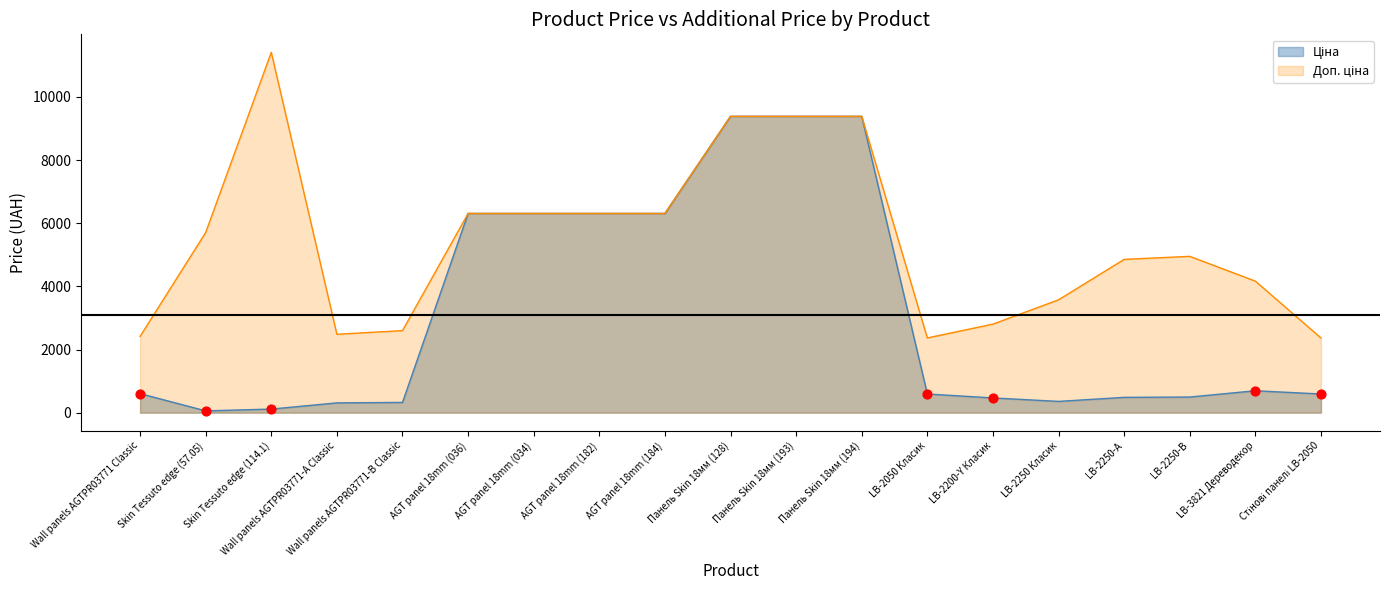

Is the value of Ціна at Wall panels AGTPR03771-A Classic greater than the value of Доп. ціна at LB-2250 Класик?

No